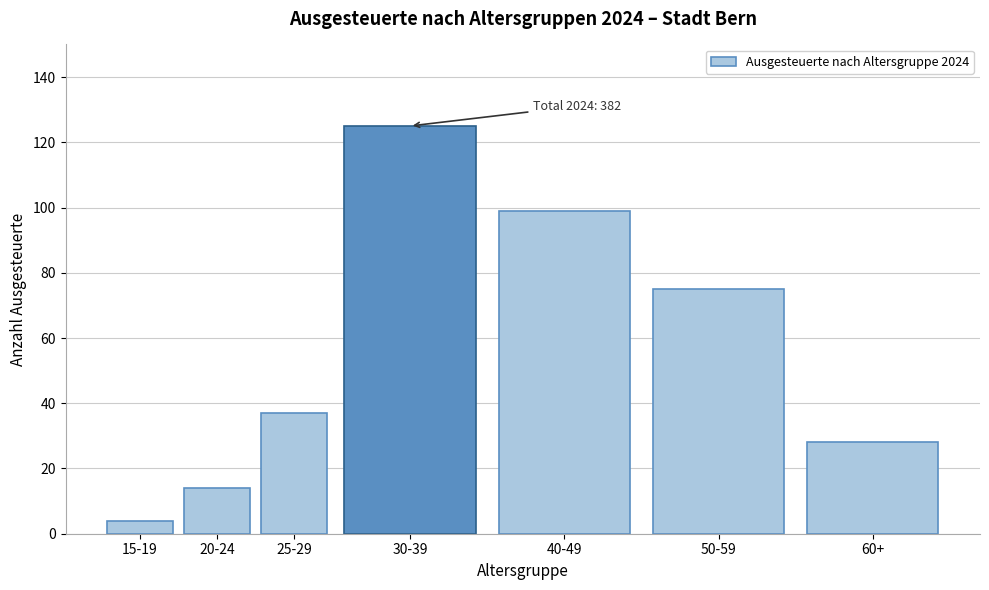

Reading right to left, transcribe all the data shown in this chart.

28	75	99	125	37	14	4